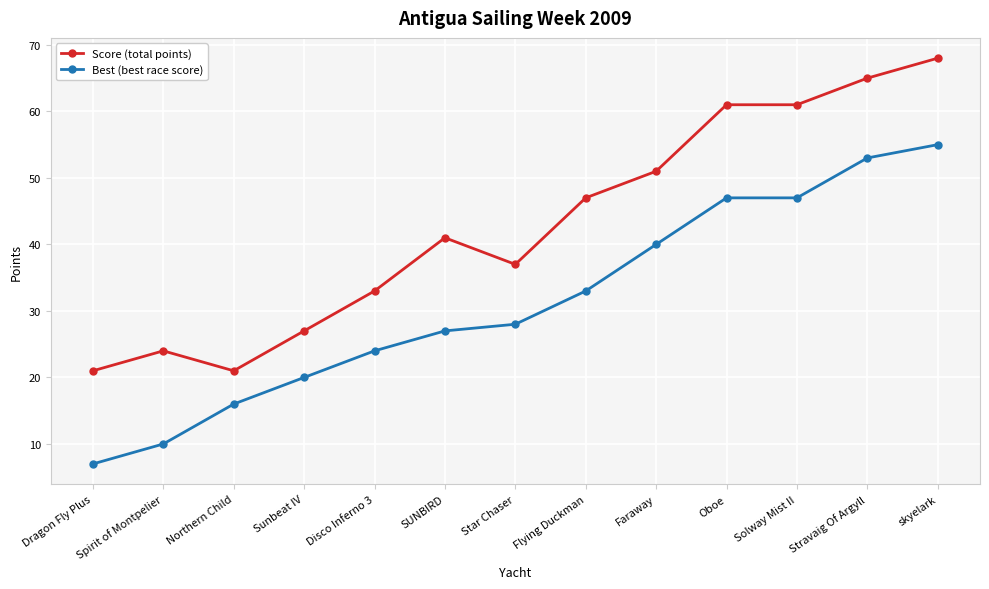

Read the Best (best race score) value at Faraway, to the nearest 10.

40